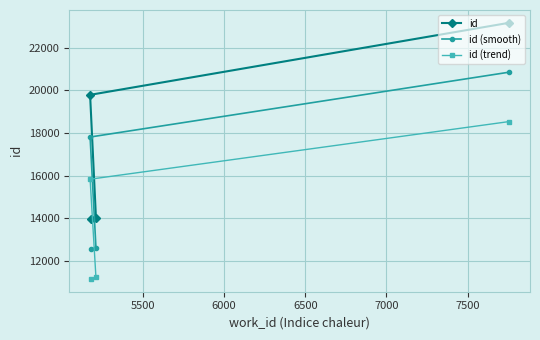

What are all the series names shown in the legend?

id, id (smooth), id (trend)